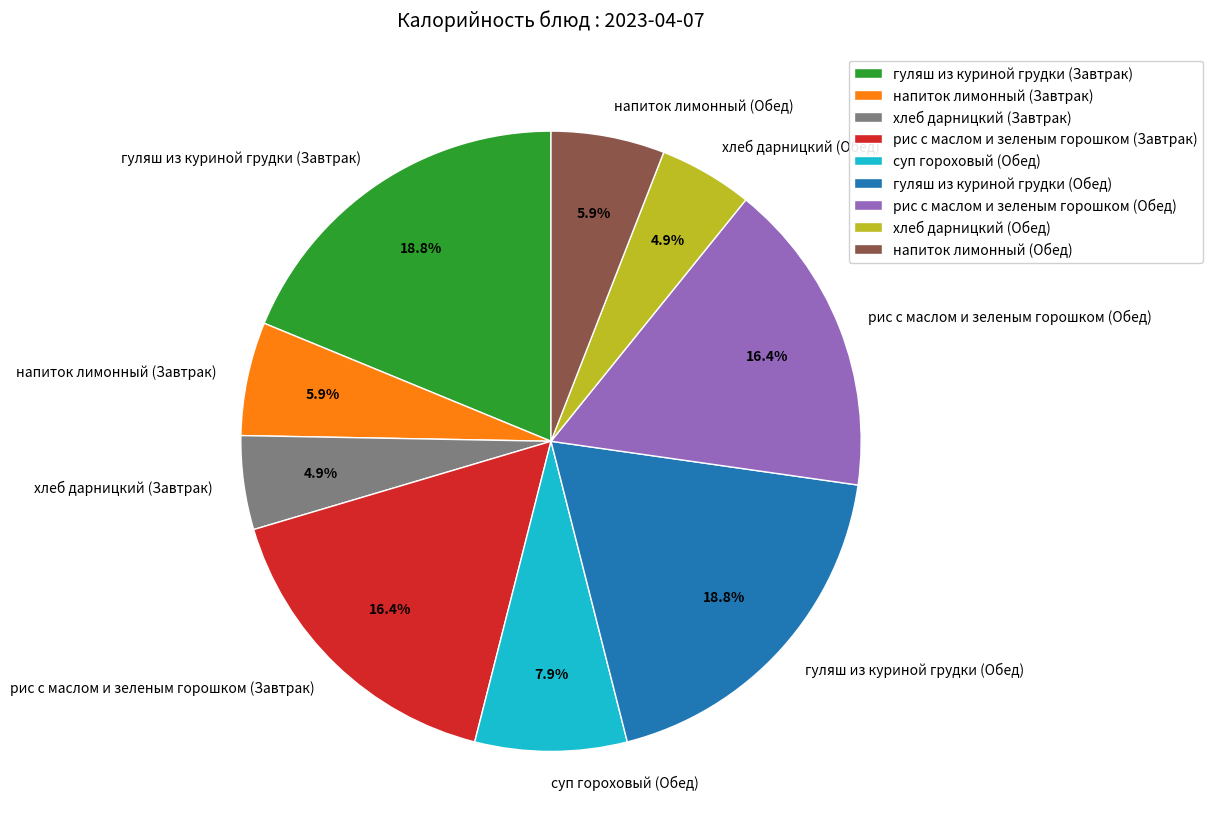

Does any single category account for the majority?

No